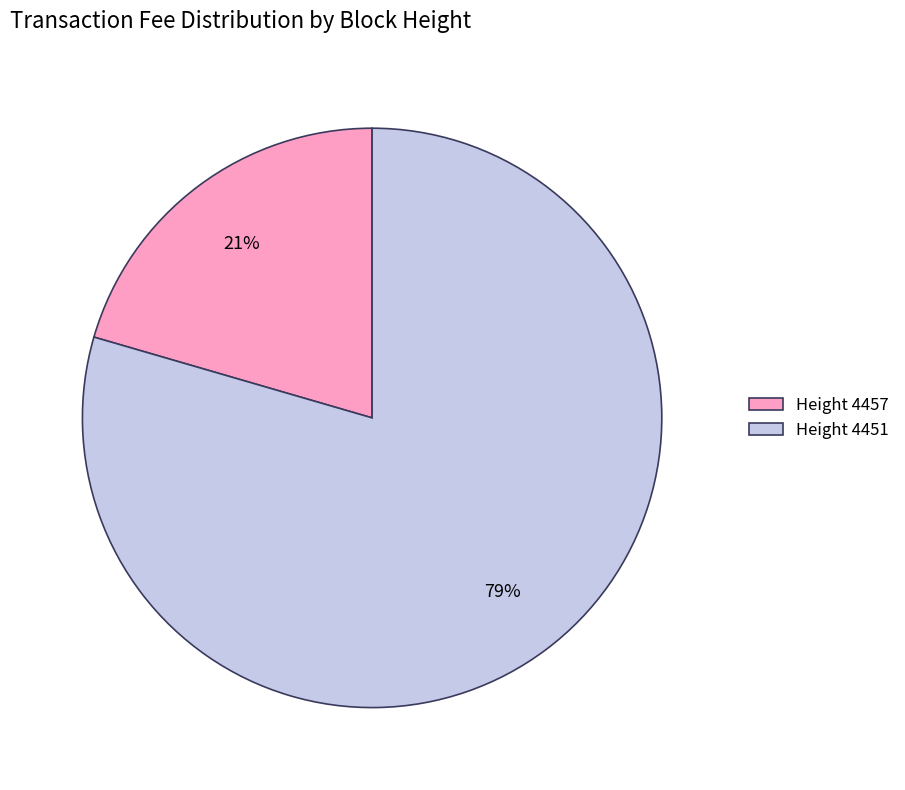

Does any single category account for the majority?

Yes